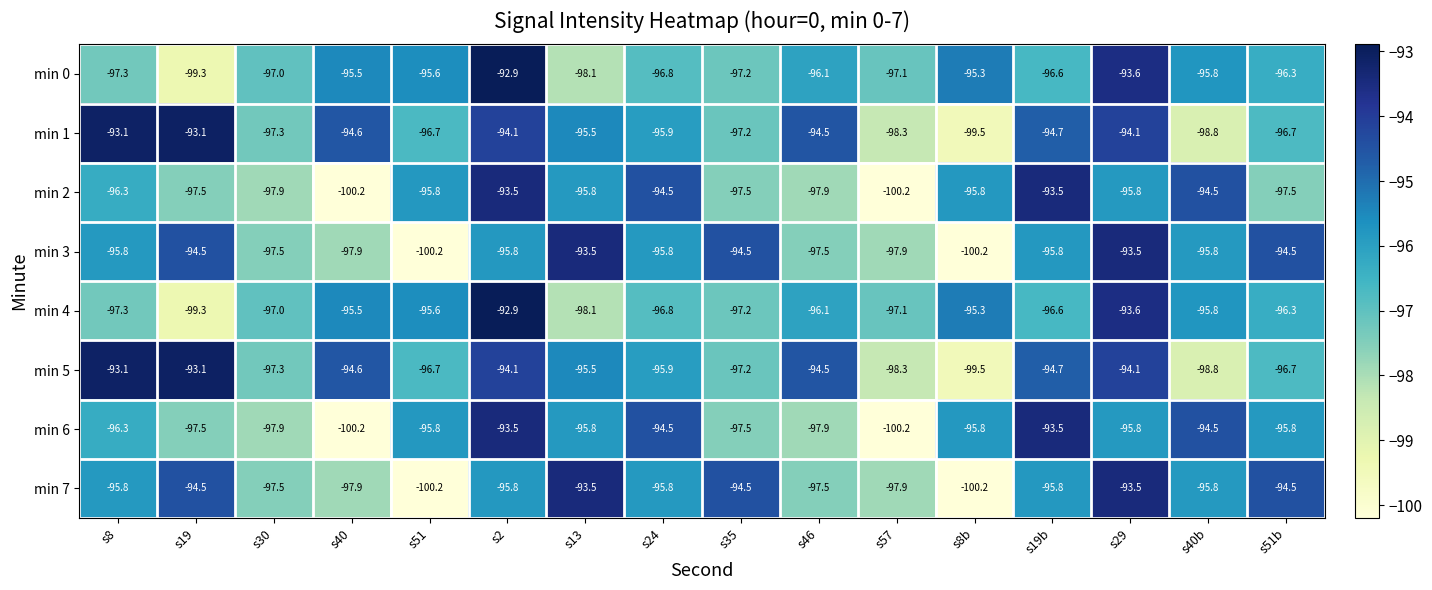

How many distinct data groups are displayed?

8